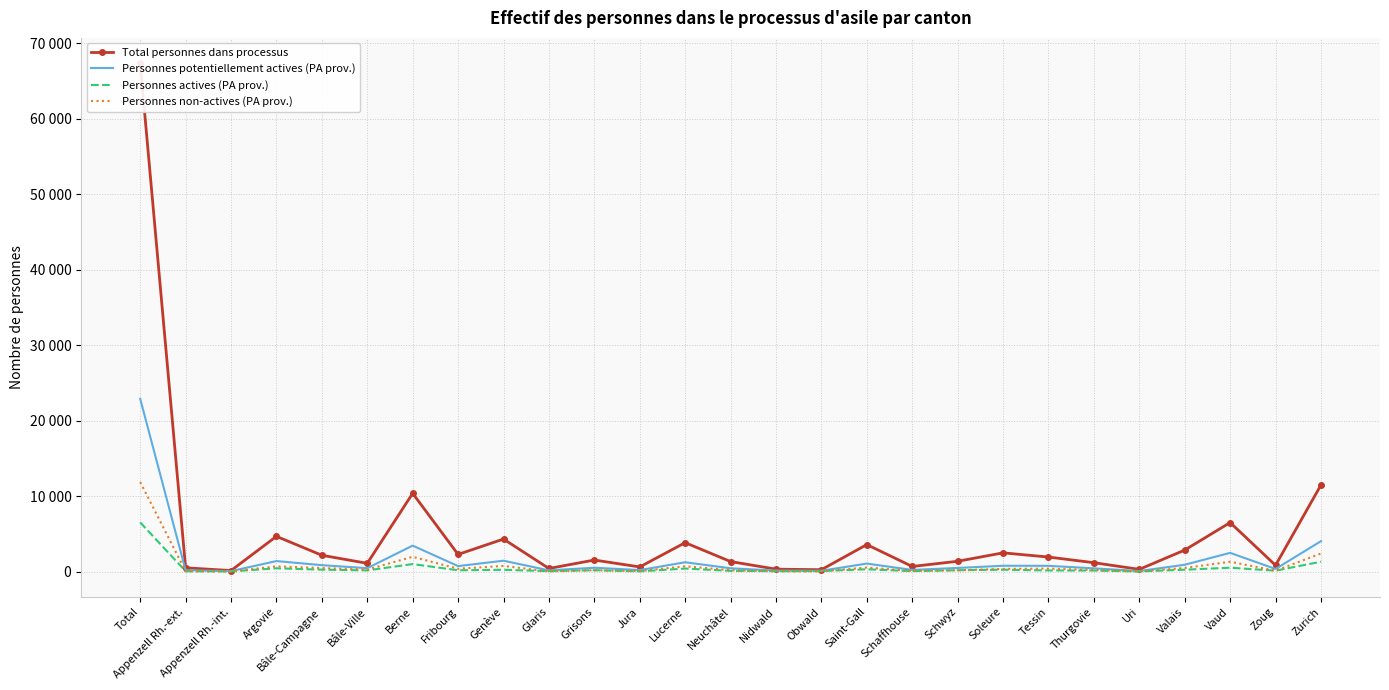

What is the maximum value for Personnes non-actives (PA prov.)?

11853